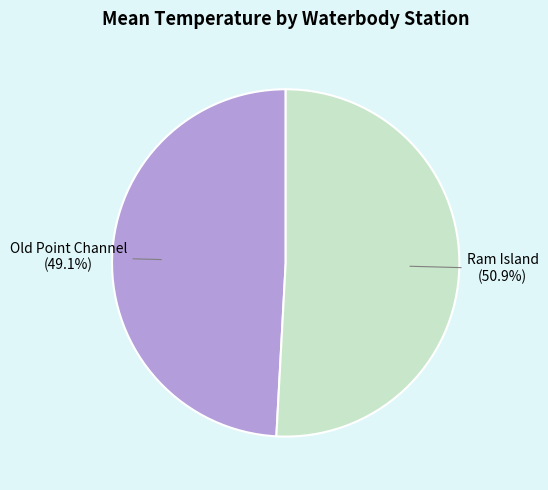

Is there any slice that represents more than half of the pie?

Yes